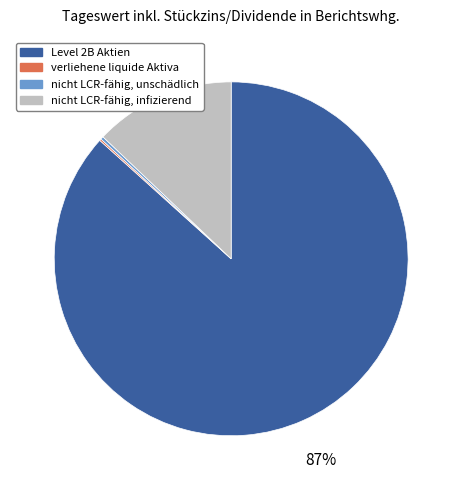

Which category has the biggest portion of the pie?

Level 2B Aktien